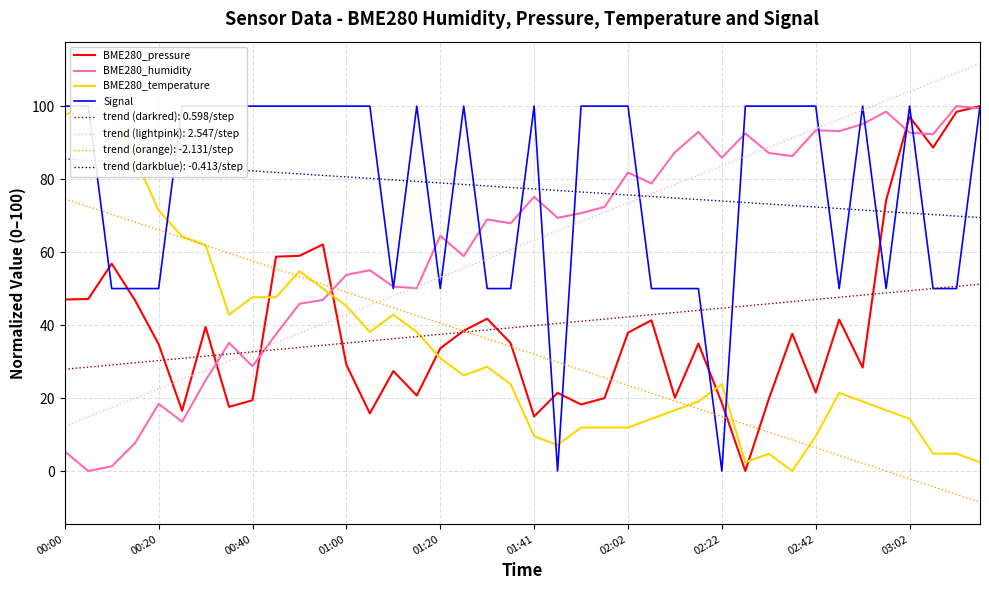

At which label is BME280_temperature closest to 50?

11